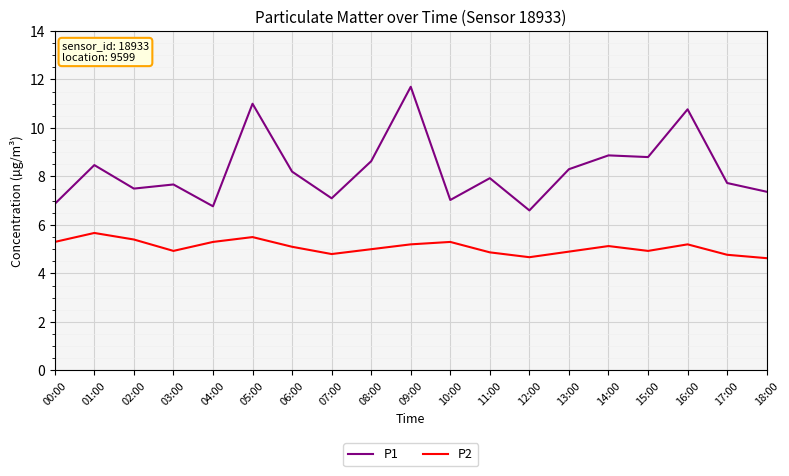

What is the sum of the P2 values at 00:00 and 15:00?

10.2